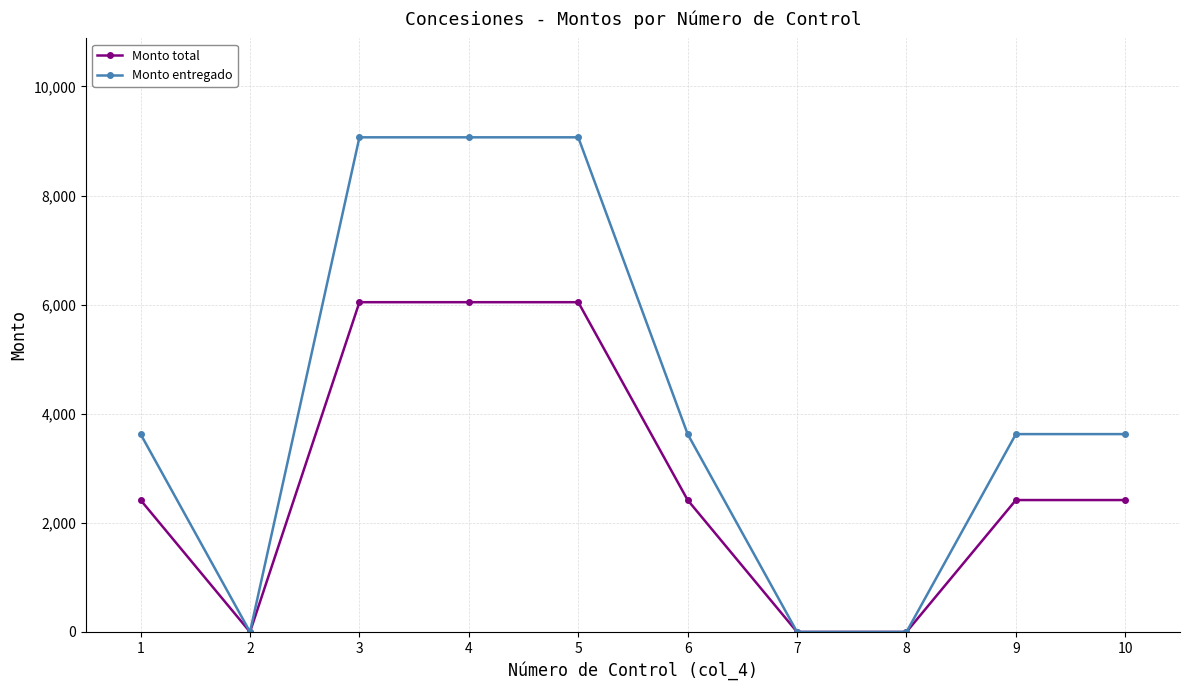

Rank the series by their maximum value, from highest to lowest.

Monto entregado, Monto total